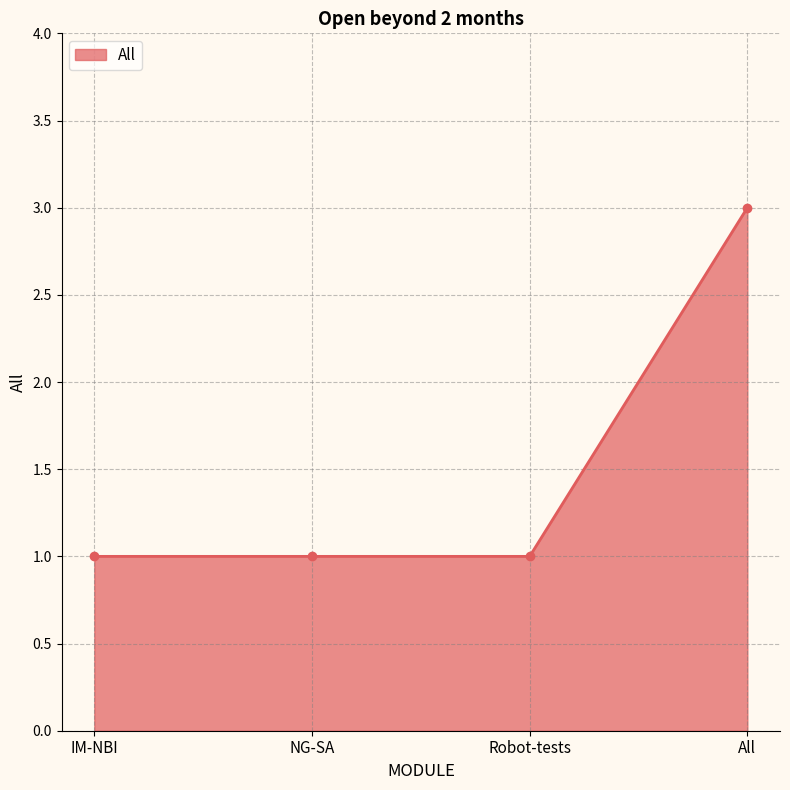

What is the value of the 3rd point from the left?

1